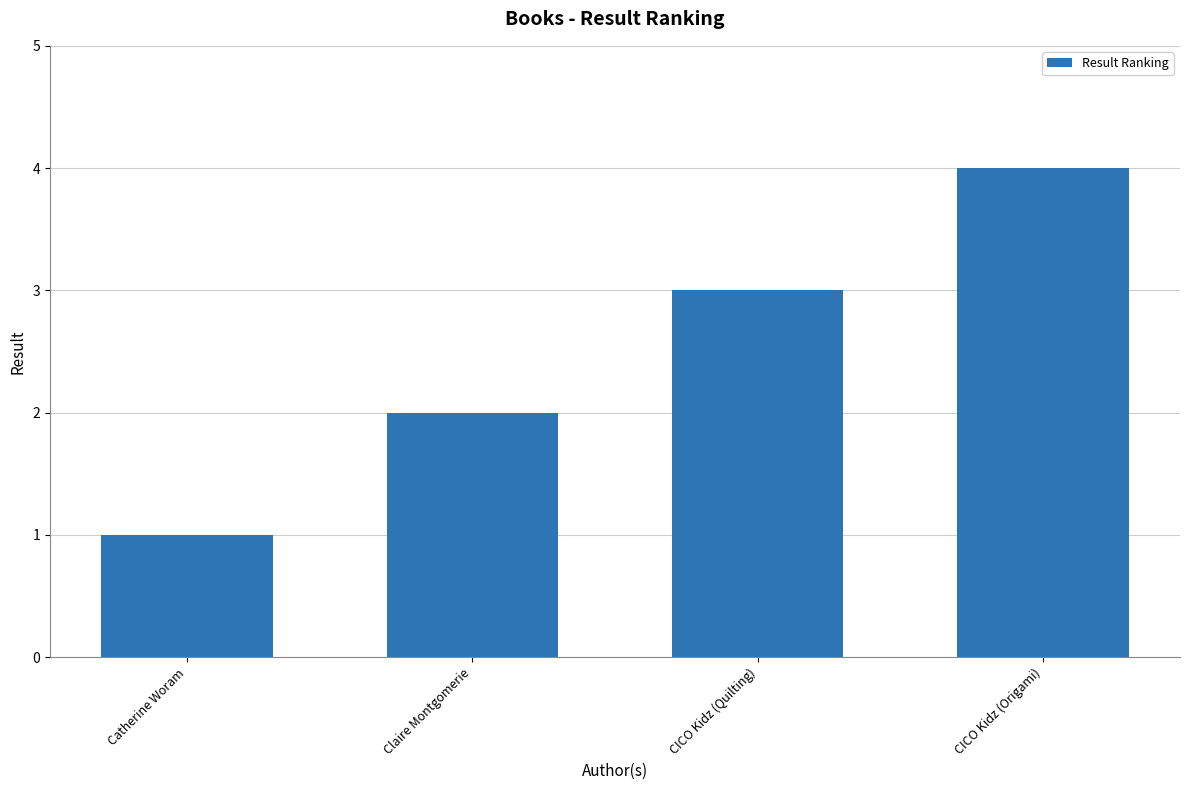

What is the approximate value at CICO Kidz (Origami)?

4